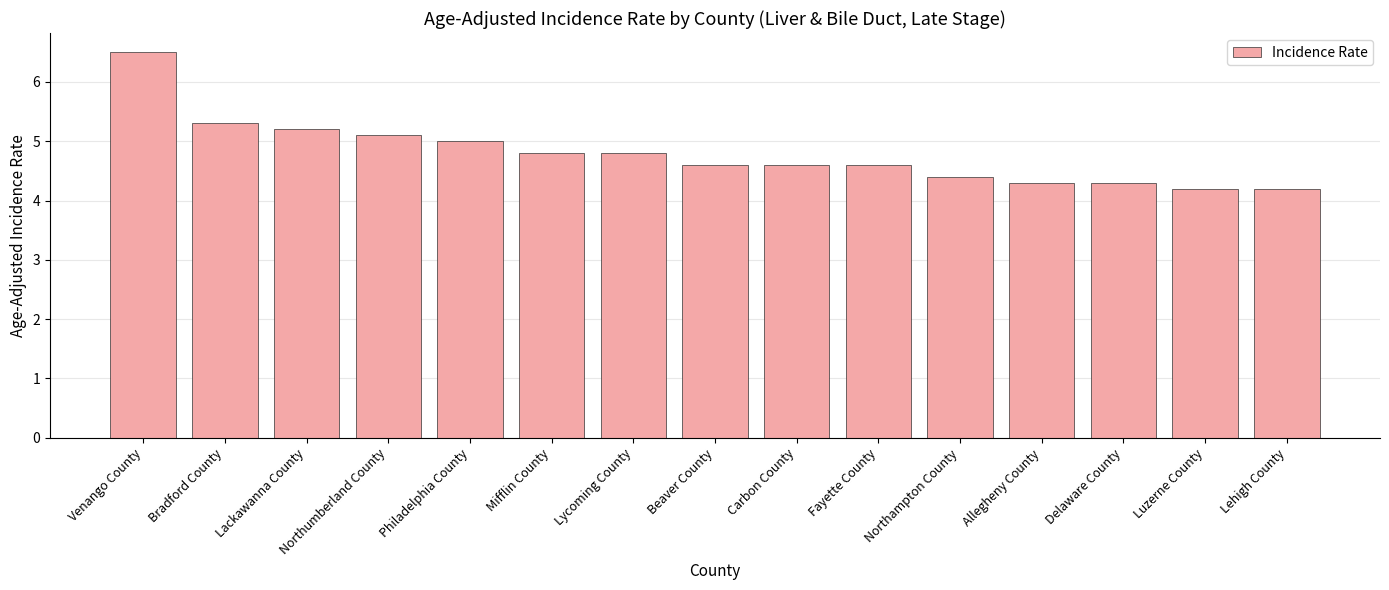

Which label corresponds to the largest value in the chart?

Venango County